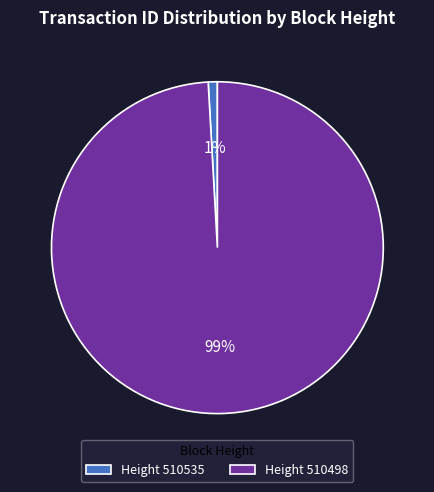

What is the largest slice in the pie chart?

Height 510498